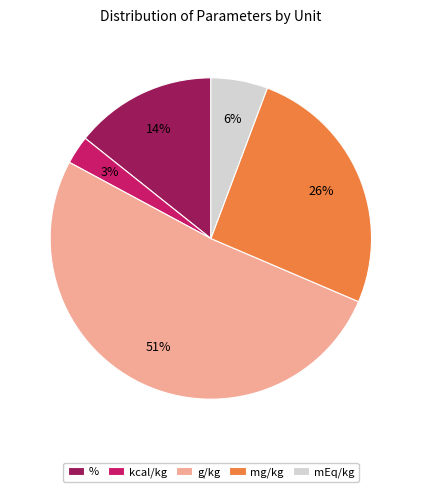

How many slices are in this pie chart?

5